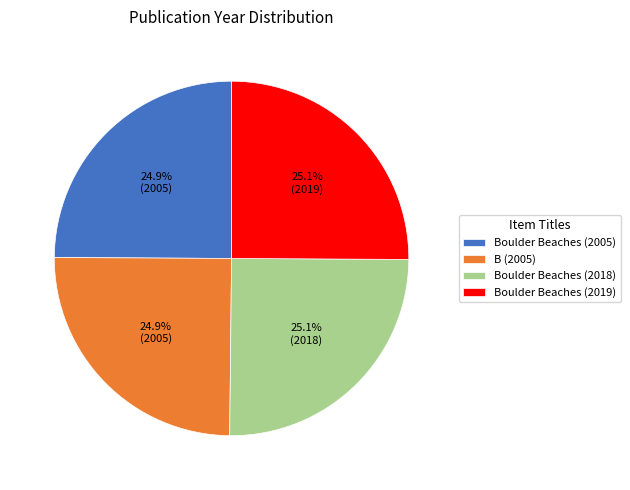

How much of the chart is everything except B (2005)?

75.1%